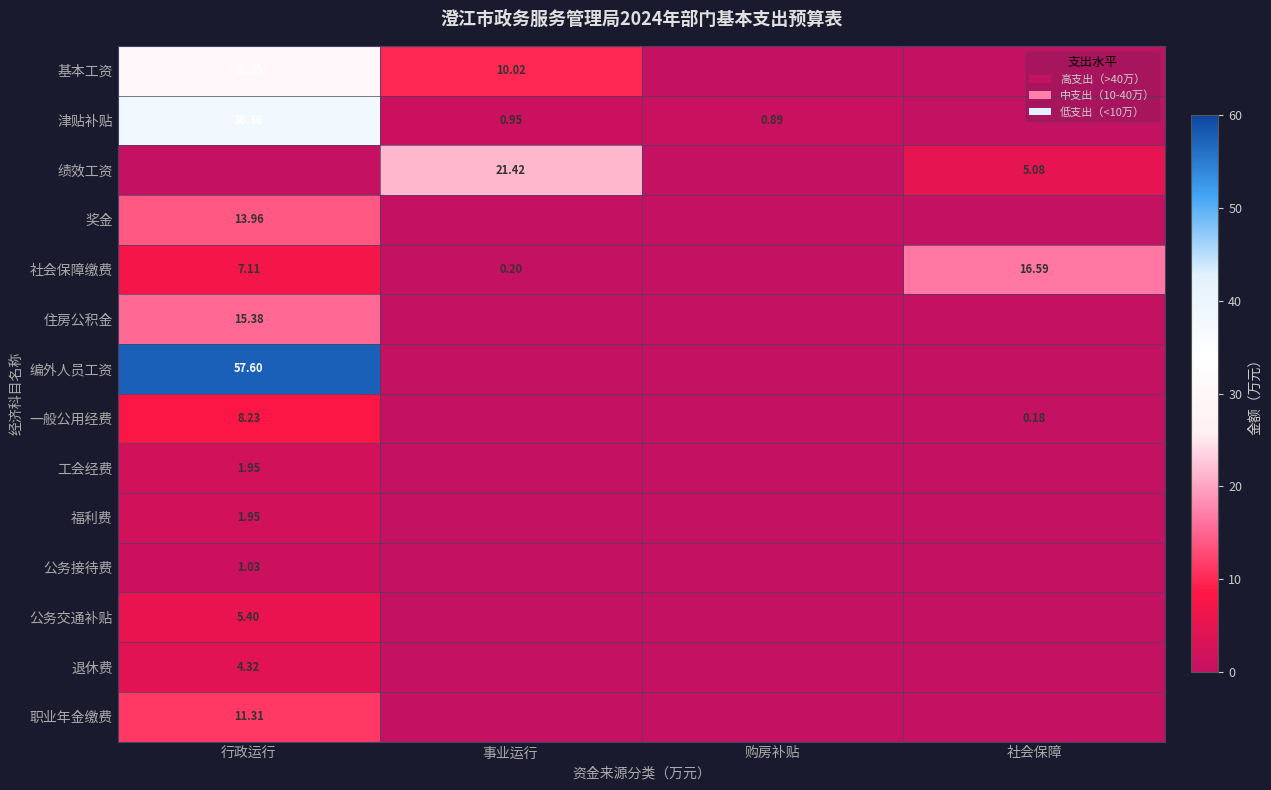

How many series are shown in this chart?

14